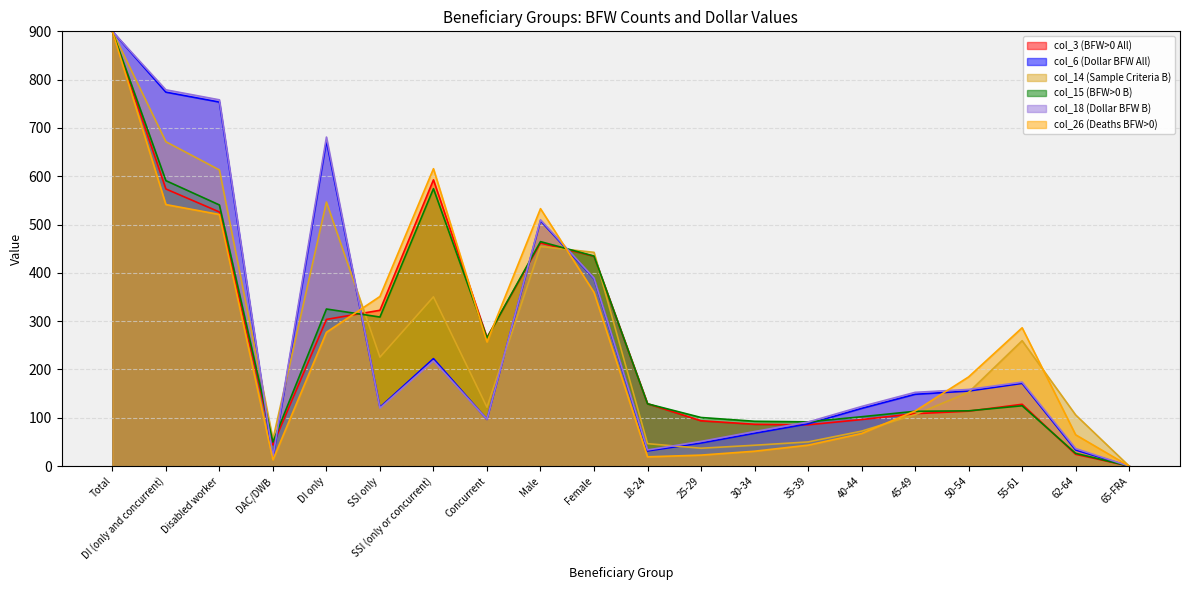

What is the difference between the col_15 (BFW>0 B) values at 65-FRA and 18-24?

129.0